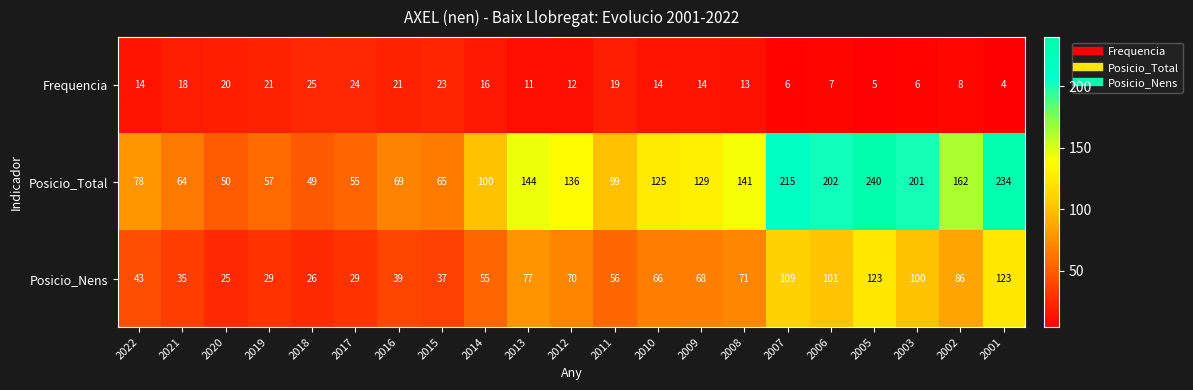

Which label corresponds to the smallest value in the chart?

2001